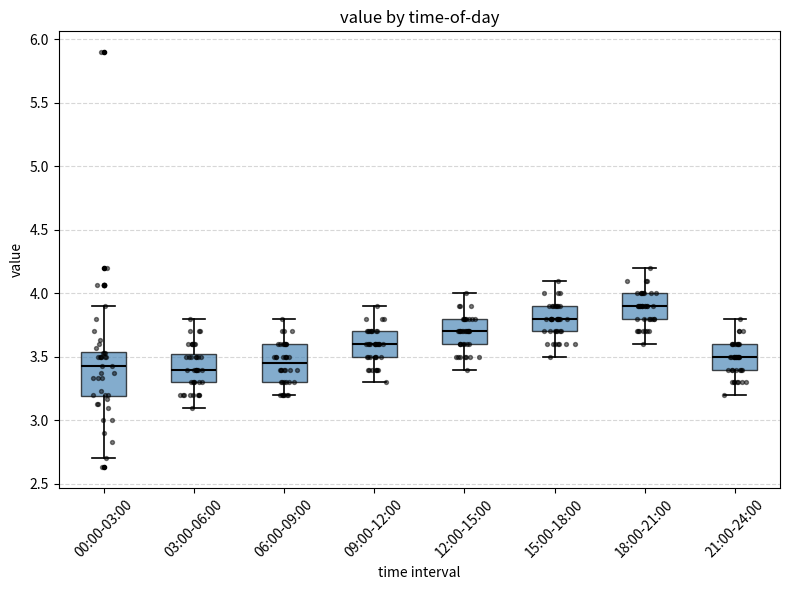

Which box's median line is the highest?

18:00-21:00